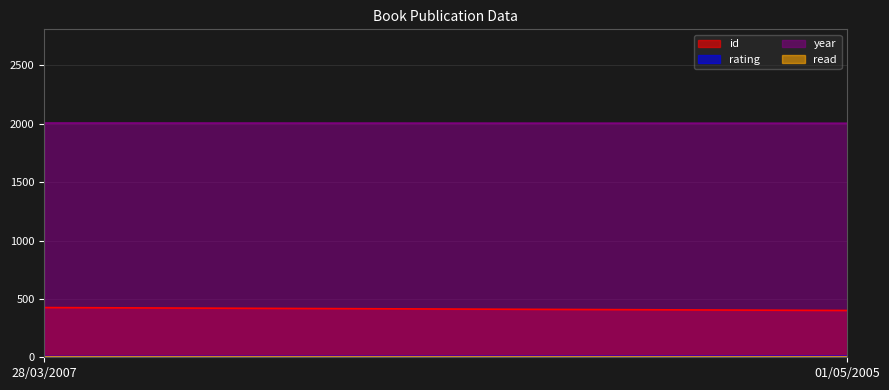

The year series shows 765 at 01/05/2005. True or false?

False